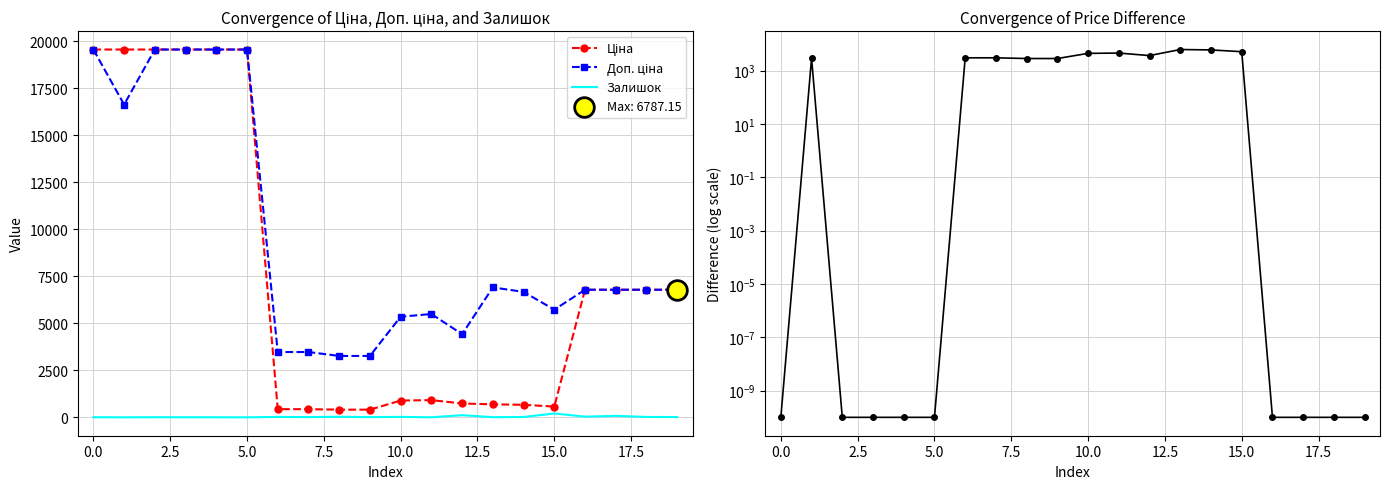

Which series reaches the minimum Y coordinate?

Залишок